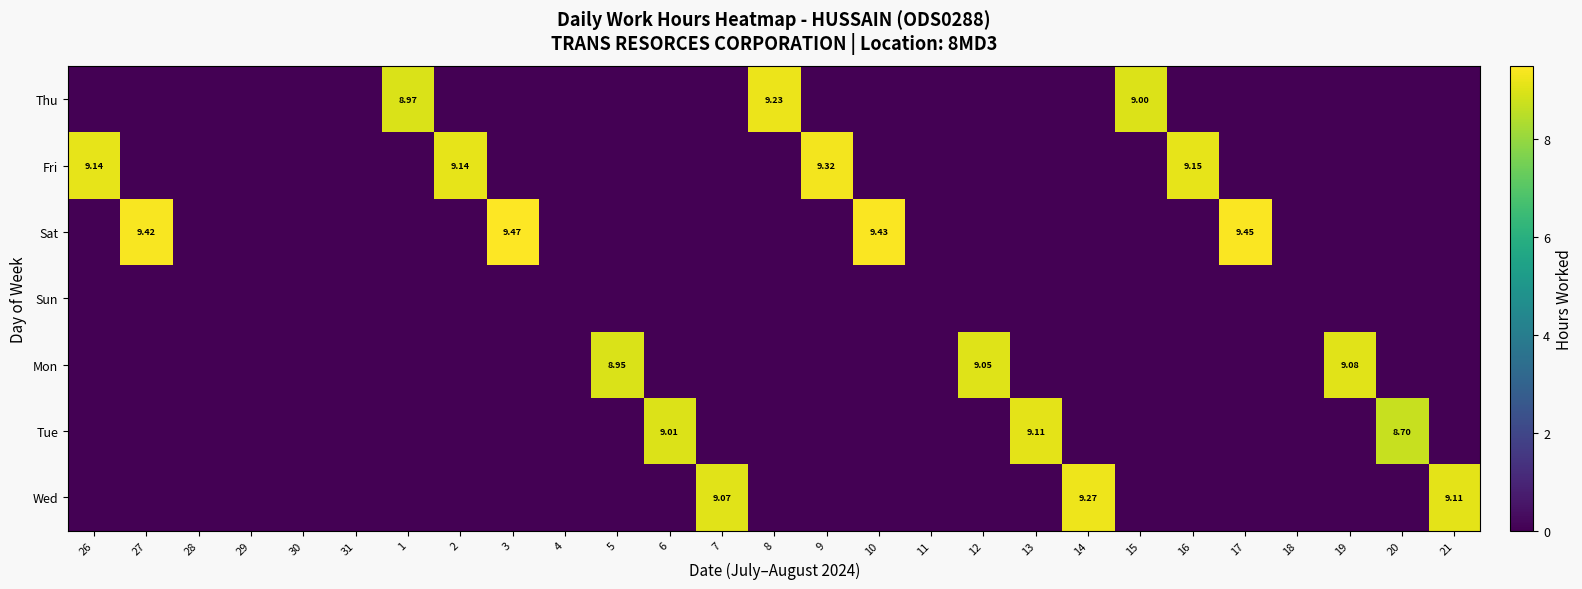

Is it true that Tue equals 0.0 at 15?

True